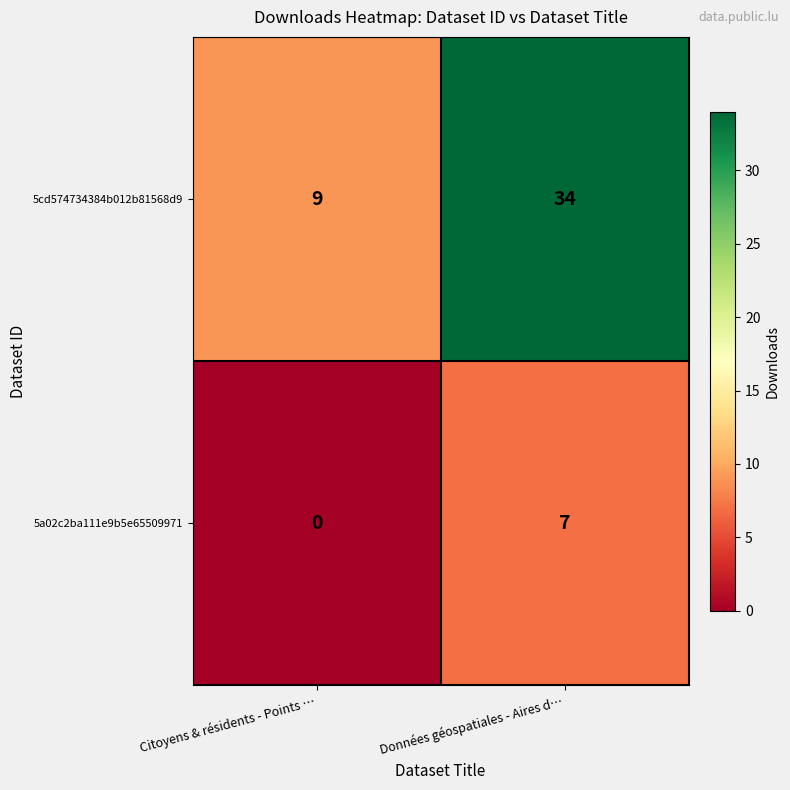

Is it true that 5cd574734384b012b81568d9 equals 9 at Citoyens & résidents - Points …?

True